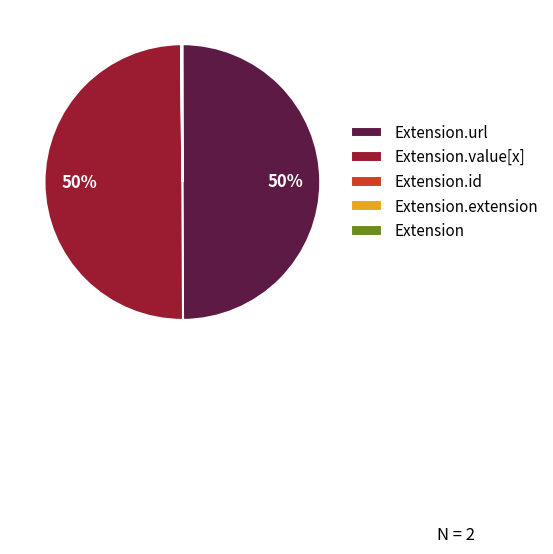

To the nearest percent, what is the difference between the largest and smallest slice percentages?

50%